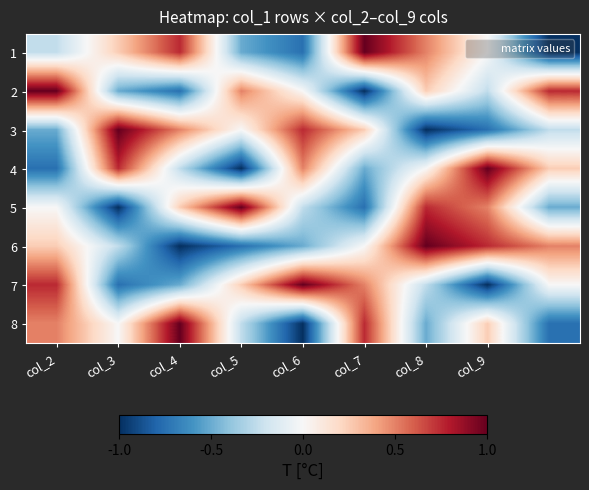

What is the maximum value shown in the chart?

9